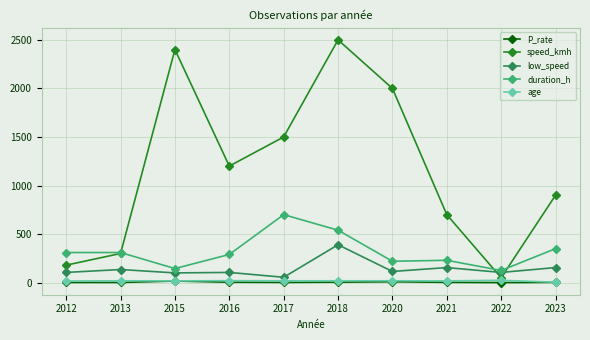

What is the maximum value shown in the chart?

2500.0